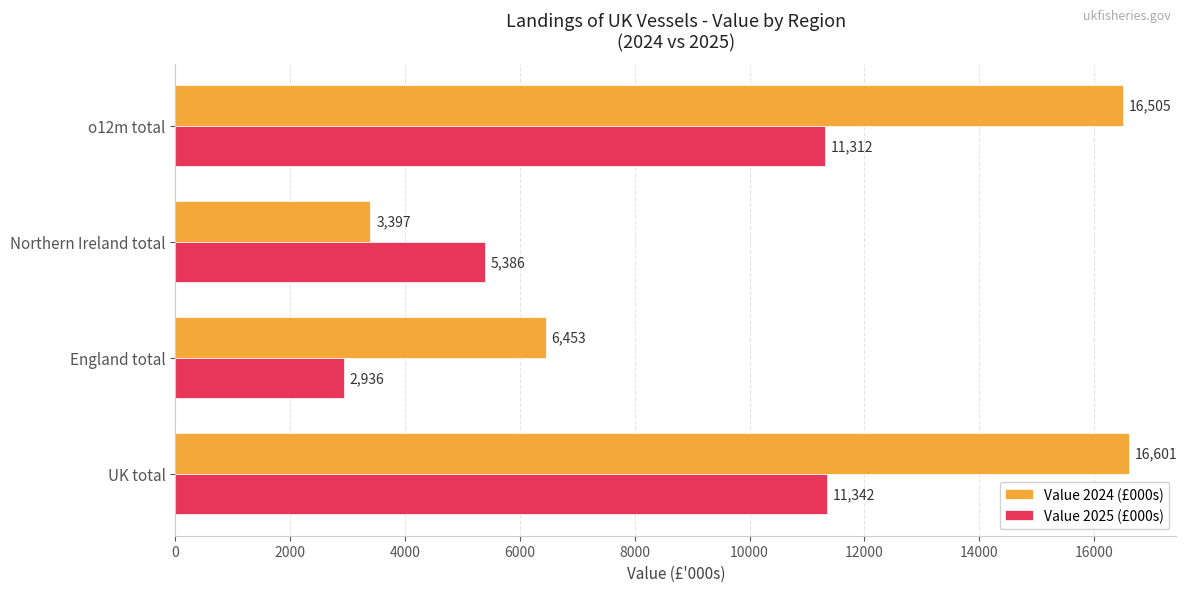

What is the difference between the highest and lowest values at Northern Ireland total?

1989.0